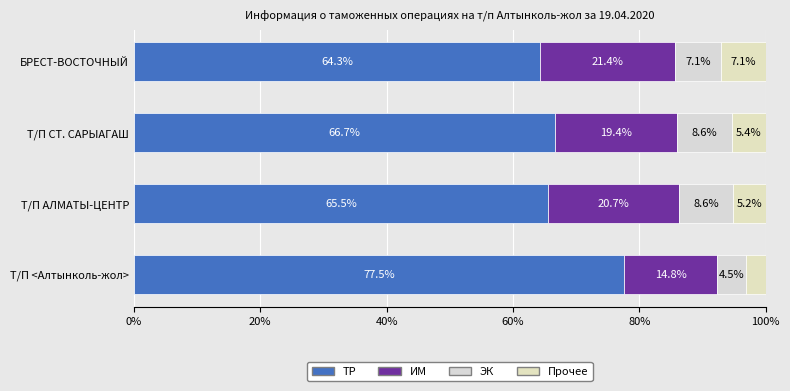

How many values in the ТР series exceed 66?

2